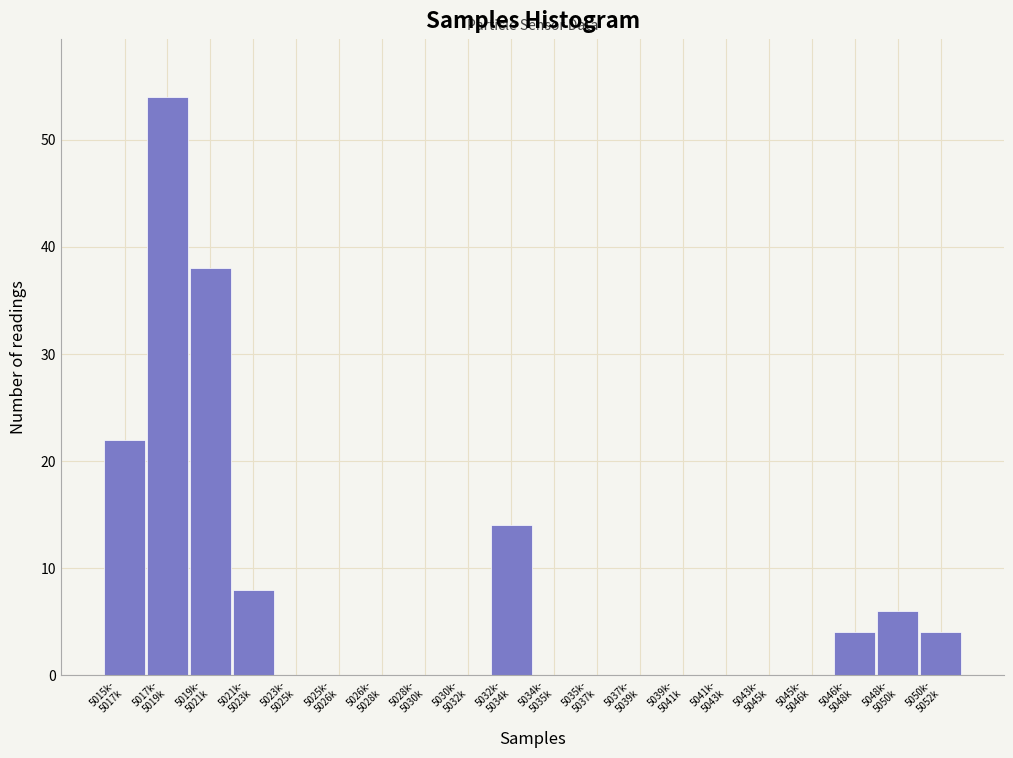

What is the maximum value shown in the chart?

54